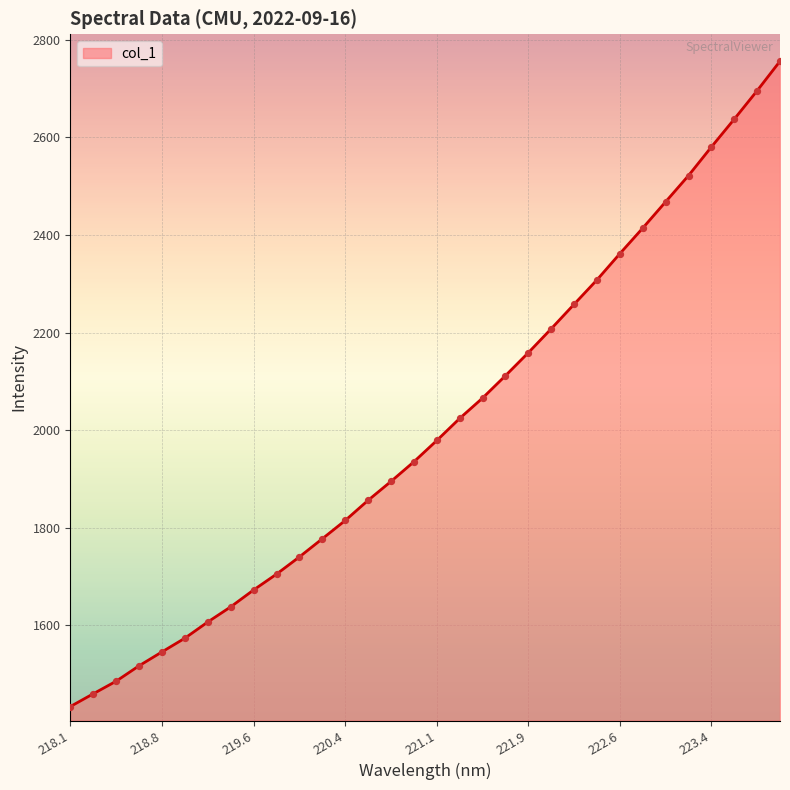

What is the maximum value shown in the chart?

2756.4